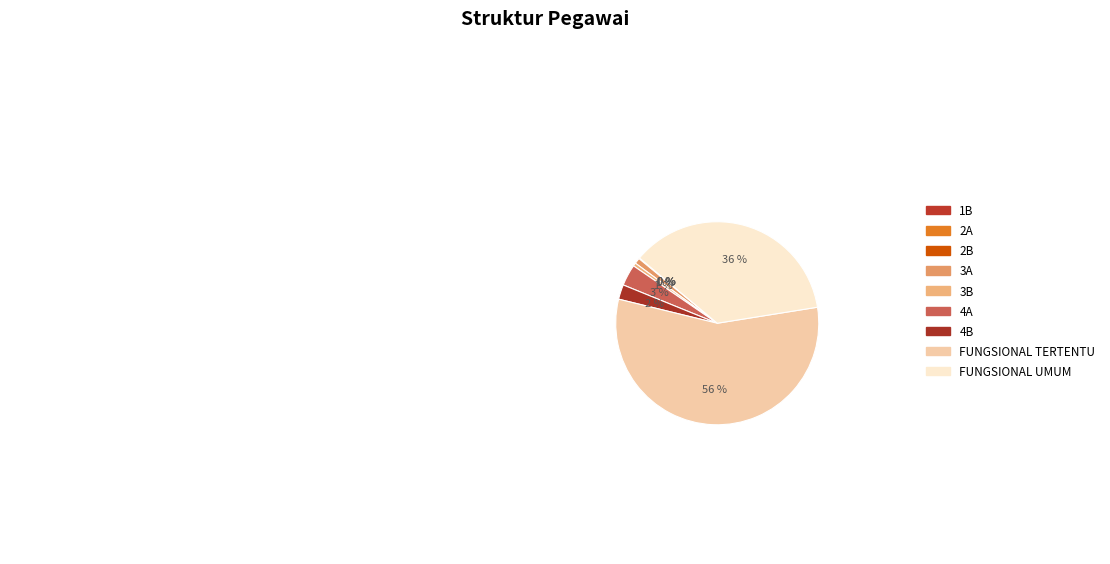

To the nearest percent, what is the difference between the FUNGSIONAL UMUM and 4B slice percentages?

34%